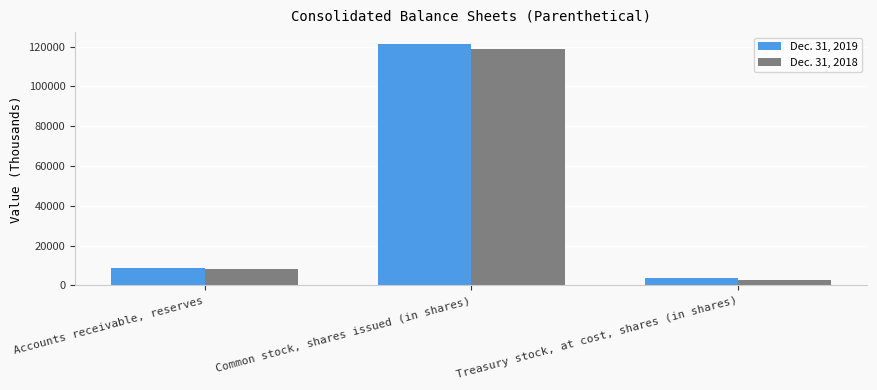

The Dec. 31, 2018 series shows 118650 at Common stock, shares issued (in shares). True or false?

True